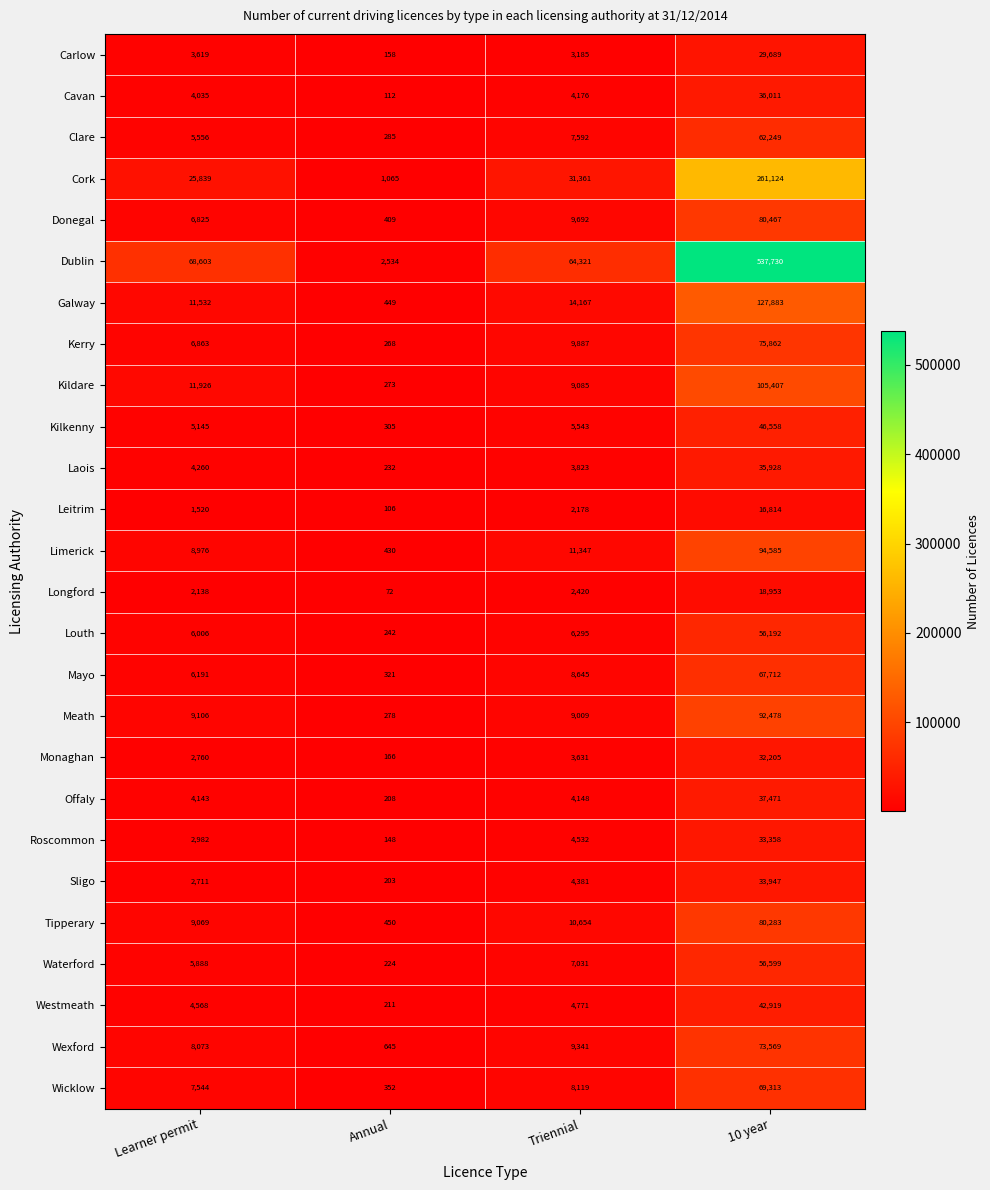

At how many categories does at least one series exceed 150094?

1